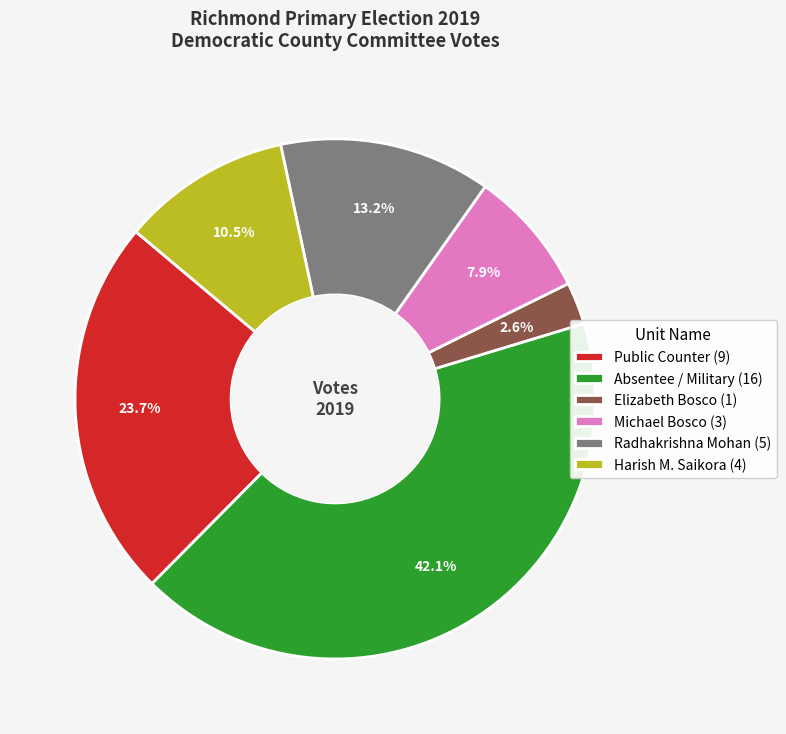

Combined, do Harish M. Saikora (4) and Absentee / Military (16) account for over 50%?

Yes